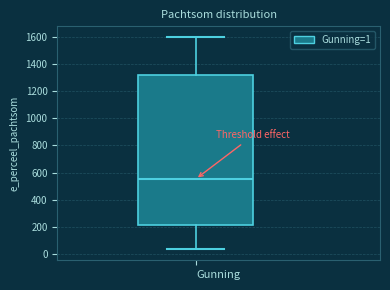

Transcribe this box plot: give where the median line is, the range the box spans, and where the two whiskers end, as read against the y-axis. The values are not printed on the chart, so give them approximately, as read against the axis.

median 560, box 220 to 1320, whiskers 40 to 1600